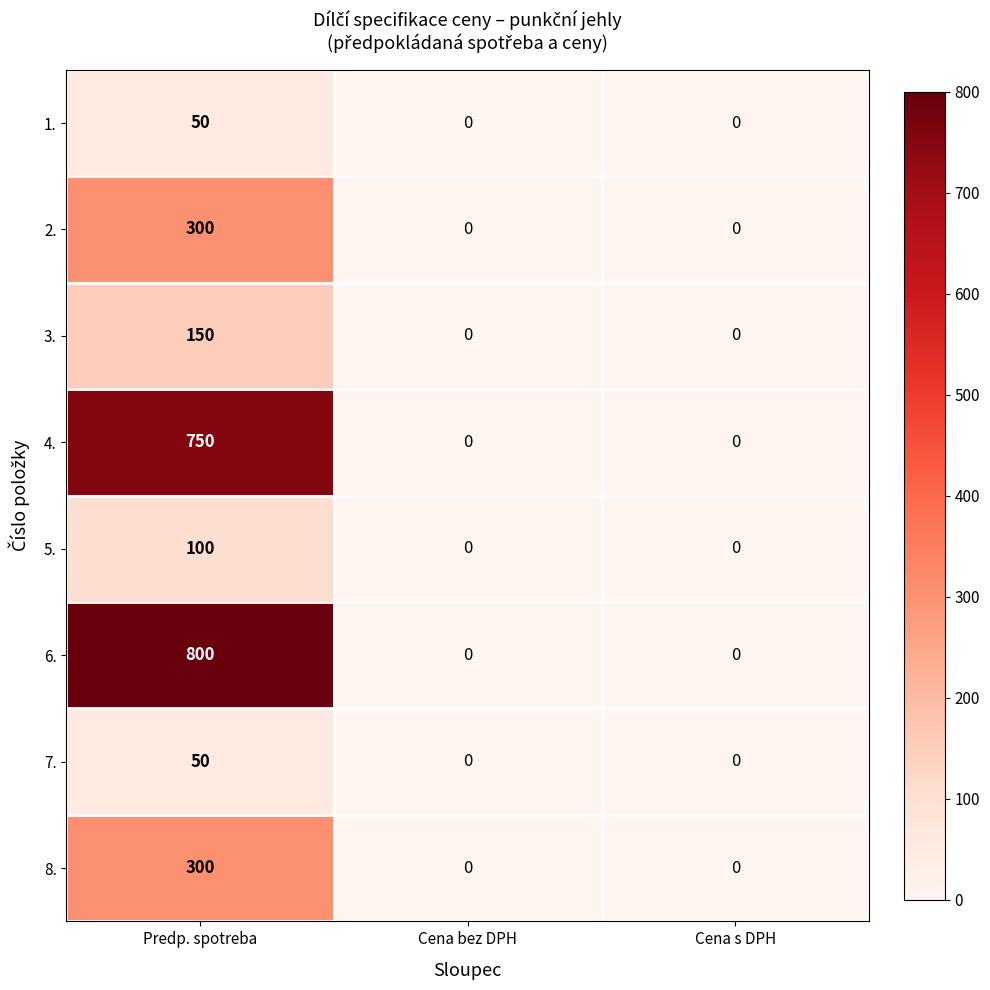

The 5. series shows 58 at Cena s DPH. True or false?

False